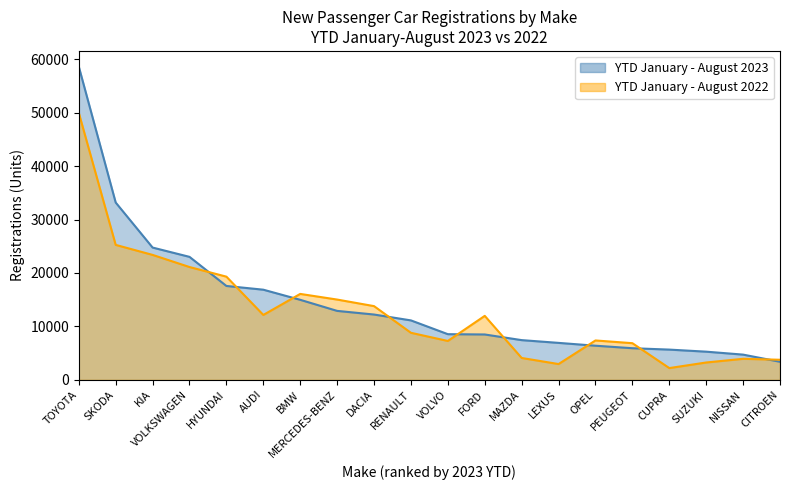

Which label corresponds to the smallest value in the chart?

CUPRA